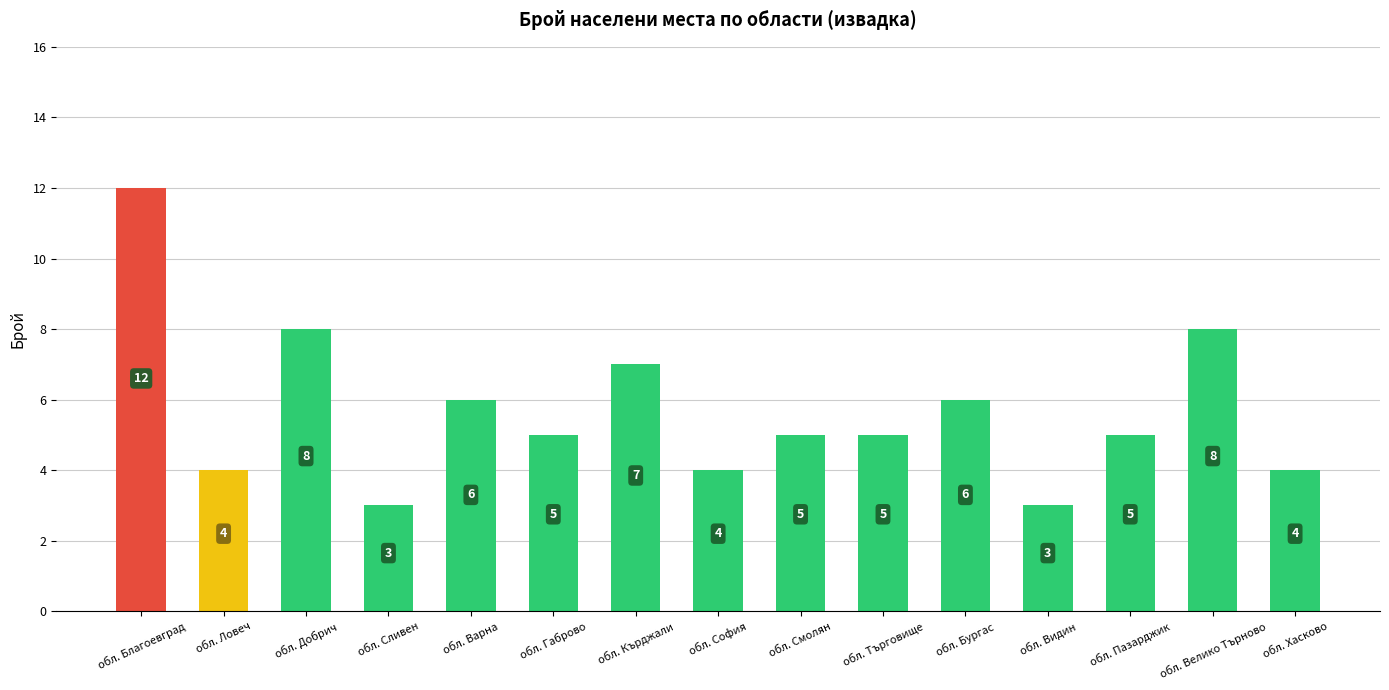

How many values are between 4 and 7?

10